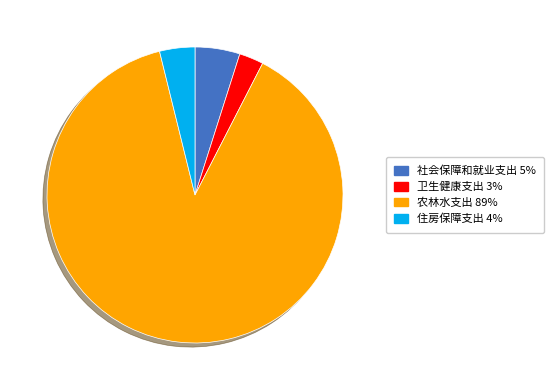

Between 农林水支出 and 卫生健康支出, which is larger?

农林水支出